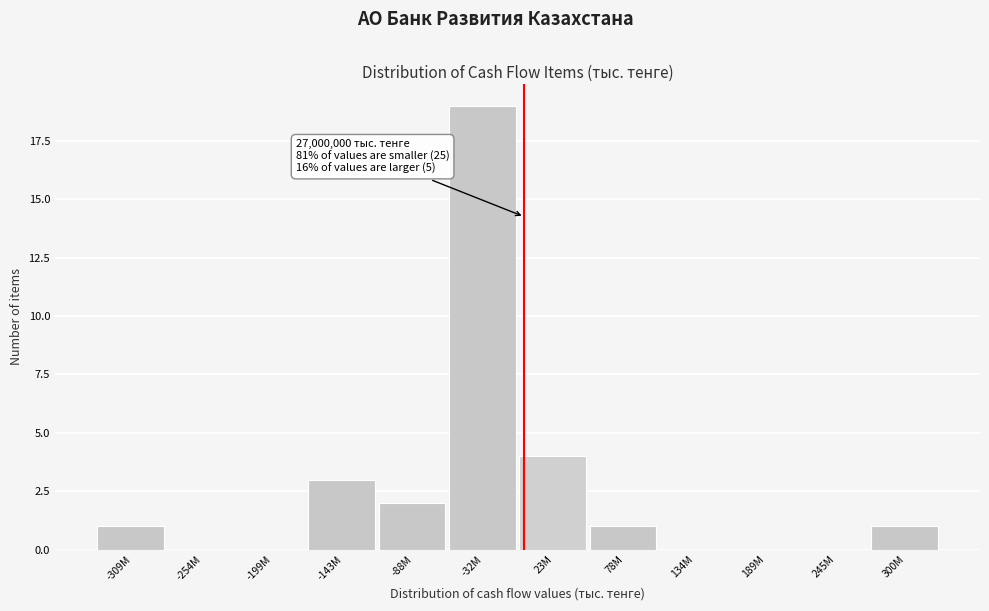

Reading right to left, what are all the values shown in this chart?

300M=1	245M=0	189M=0	134M=0	78M=1	23M=4	-32M=19	-88M=2	-143M=3	-199M=0	-254M=0	-309M=1